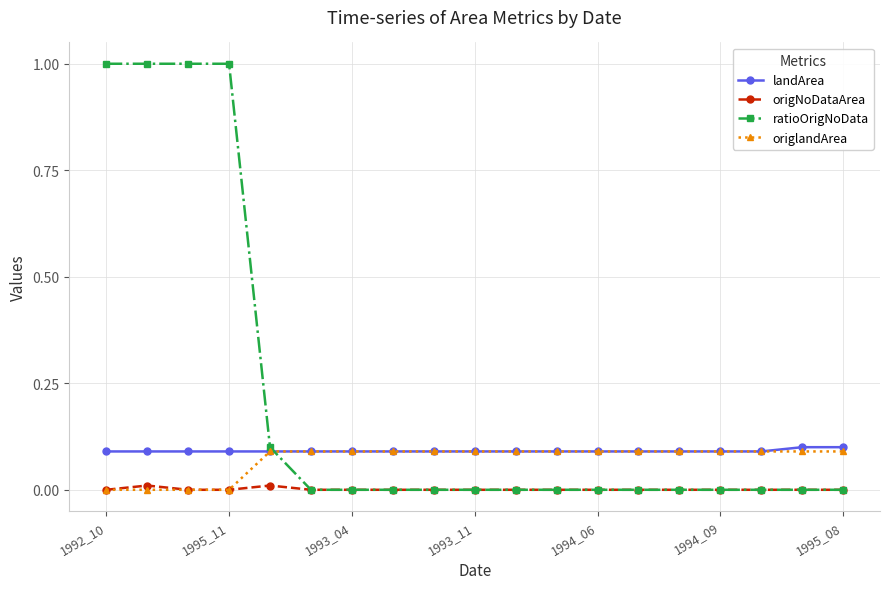

Which series has the largest total across all categories?

ratioOrigNoData